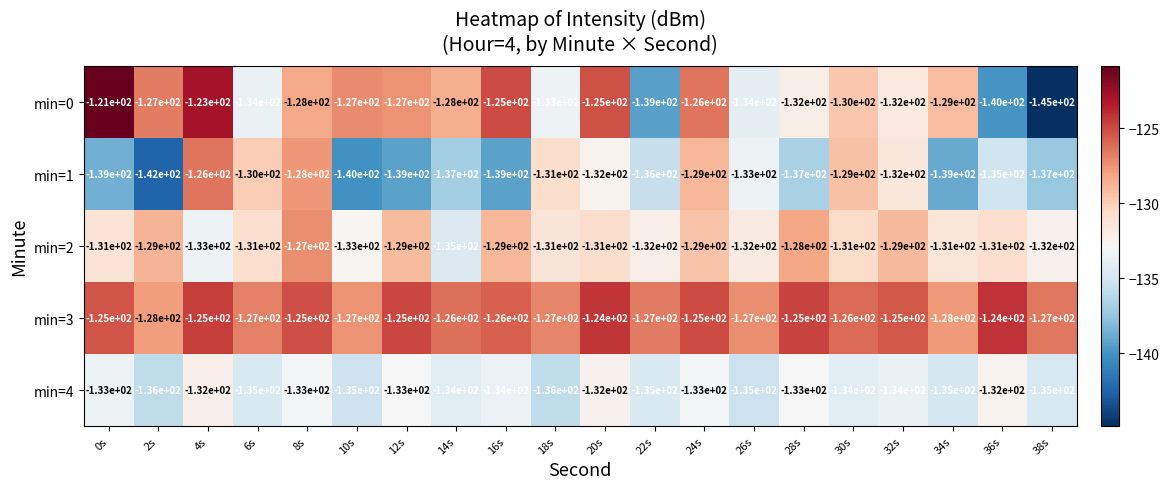

Rank the series by their maximum value, from lowest to highest.

min=4, min=2, min=1, min=3, min=0